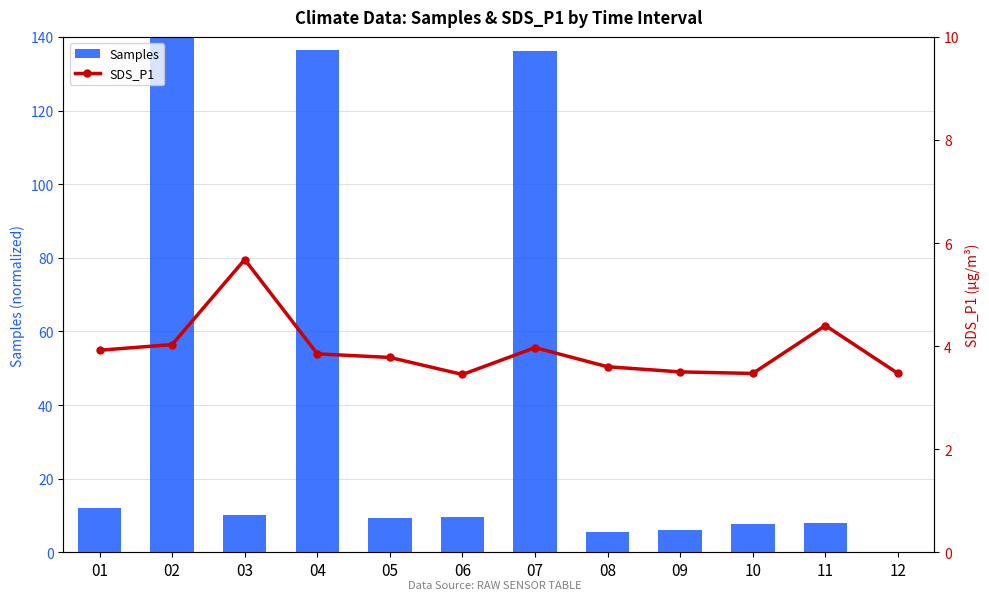

What is the maximum value for Samples?

140.0